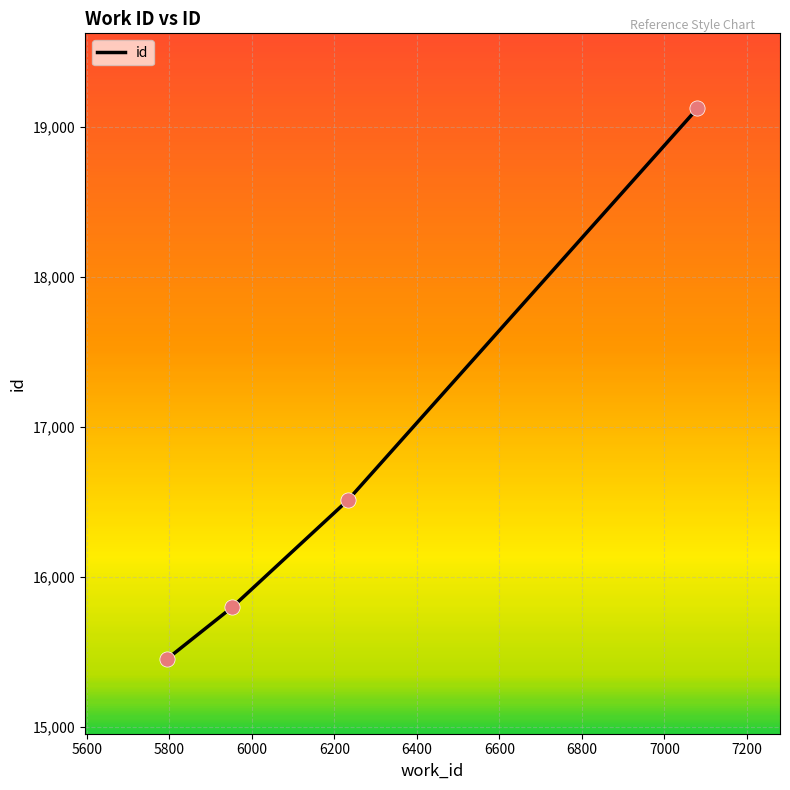

What is the smallest value displayed?

15457